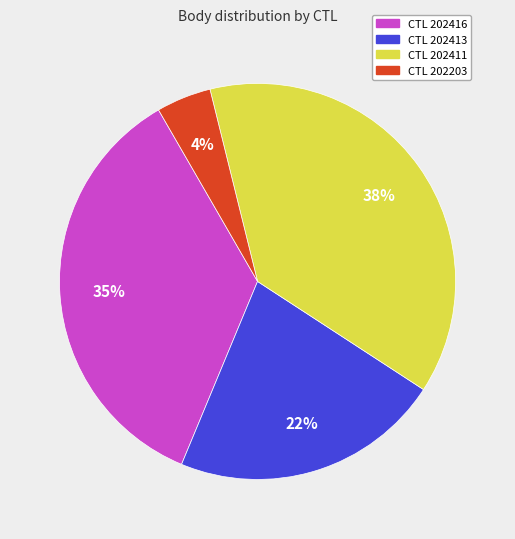

Is there a majority slice in this chart?

No